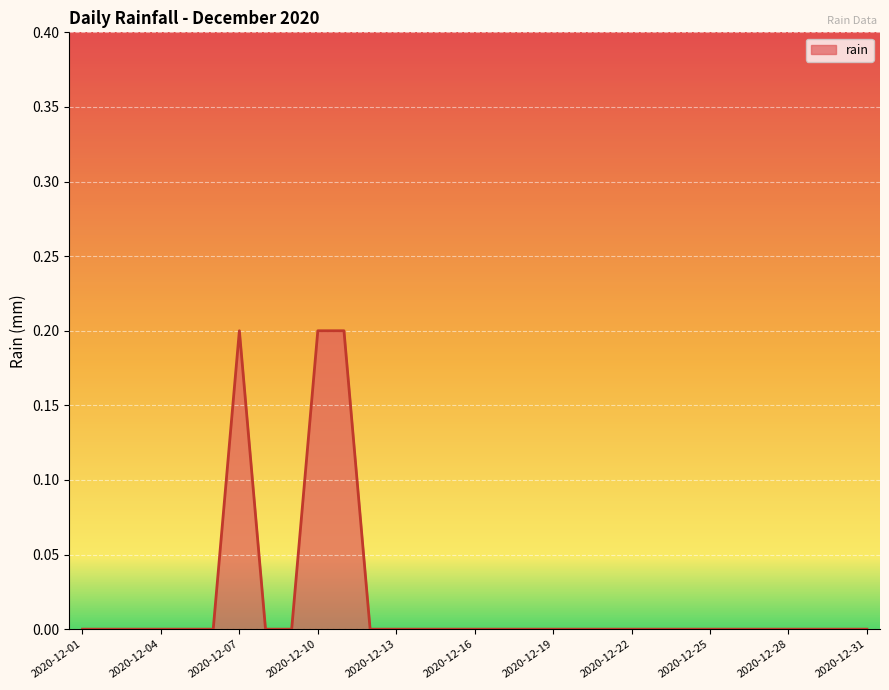

List the labels in order of value, largest first.

2020-12-07, 2020-12-10, 2020-12-11, 2020-12-01, 2020-12-02, 2020-12-03, 2020-12-04, 2020-12-05, 2020-12-06, 2020-12-08, 2020-12-09, 2020-12-12, 2020-12-13, 2020-12-14, 2020-12-15, 2020-12-16, 2020-12-17, 2020-12-18, 2020-12-19, 2020-12-20, 2020-12-21, 2020-12-22, 2020-12-23, 2020-12-24, 2020-12-25, 2020-12-26, 2020-12-27, 2020-12-28, 2020-12-29, 2020-12-30, 2020-12-31